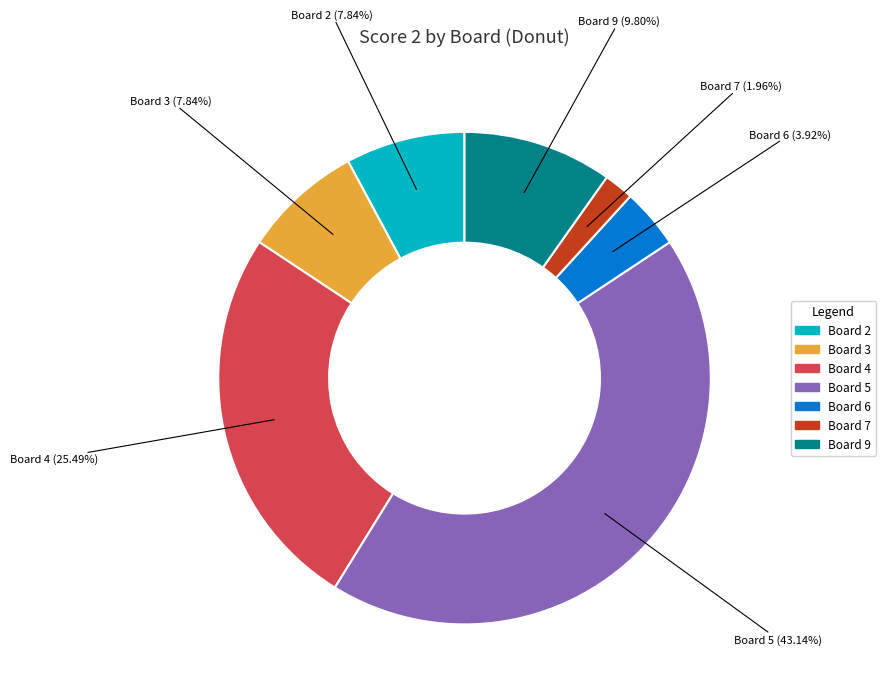

Does any single category account for the majority?

No